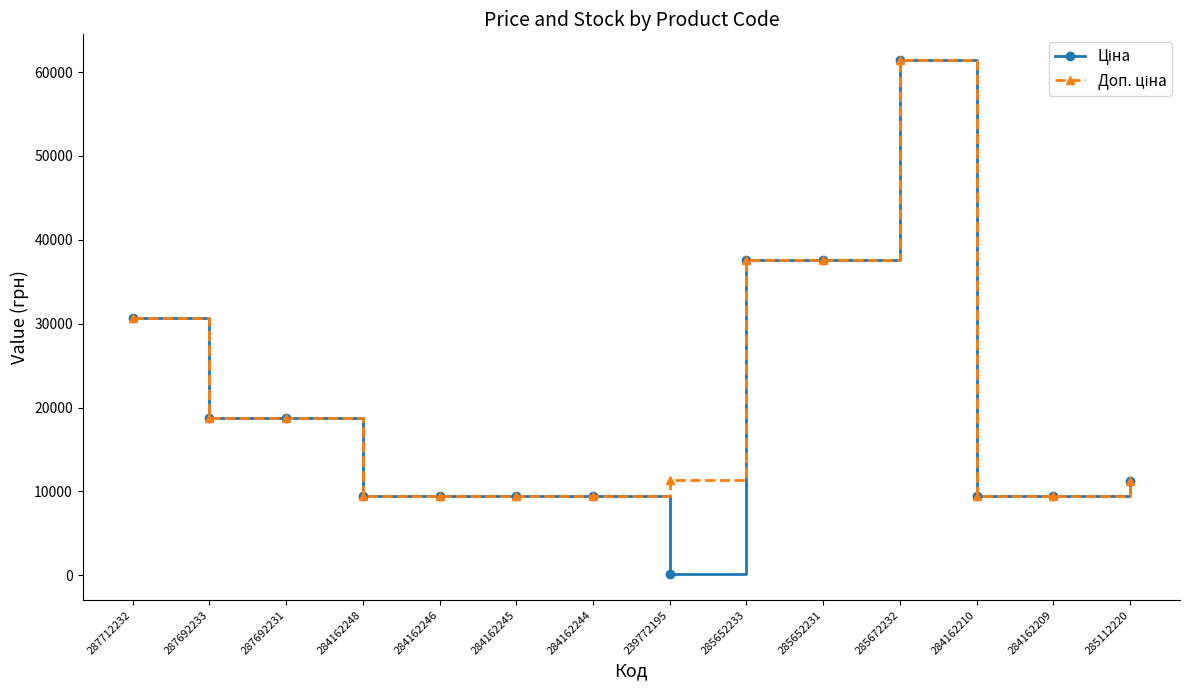

Which category has the highest value across all series?

285672232